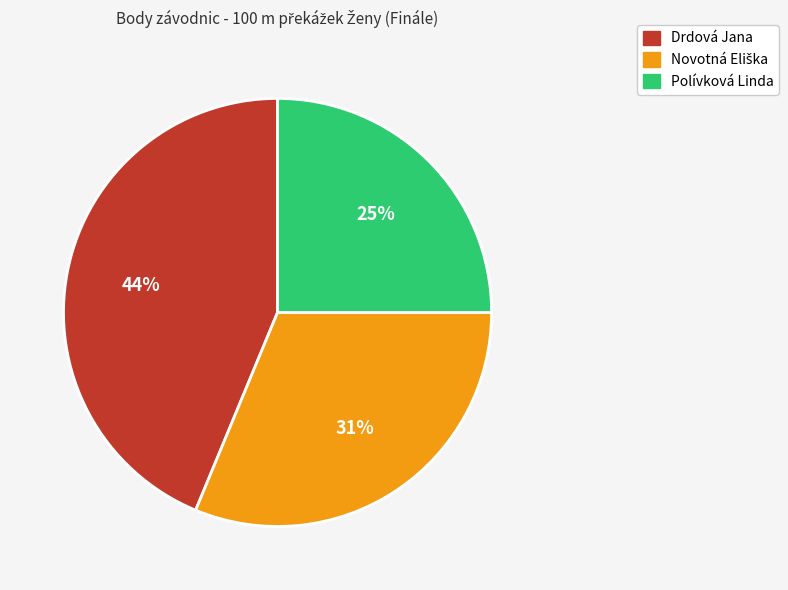

Which category has the smallest portion of the pie?

Polívková Linda